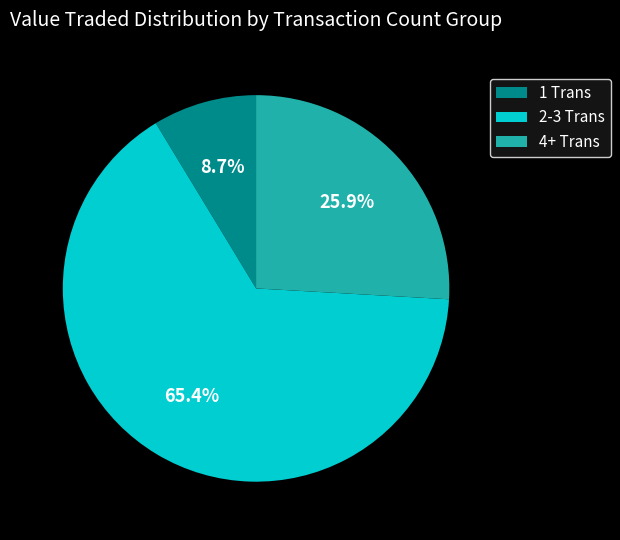

Is there any slice that represents more than half of the pie?

Yes